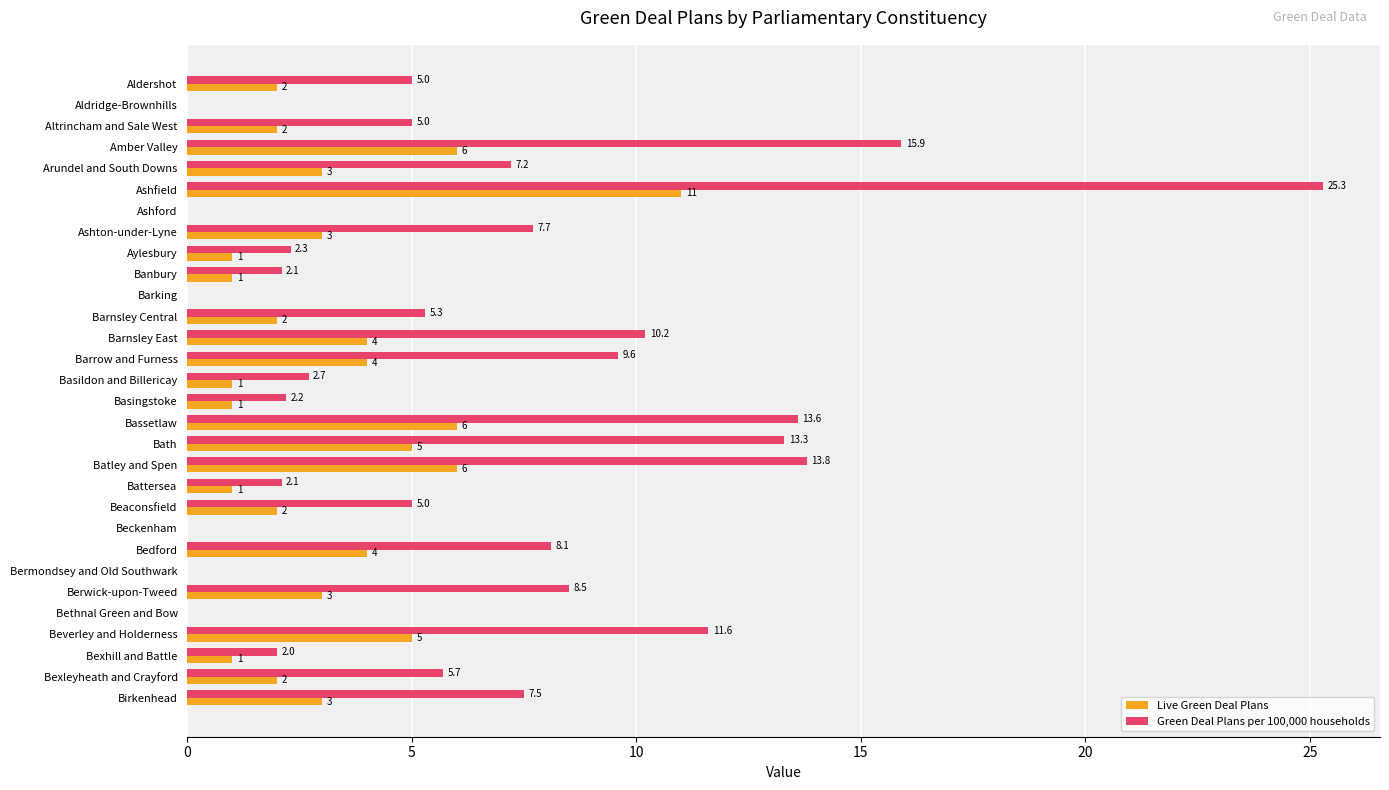

What is the maximum value for Live Green Deal Plans?

11.0